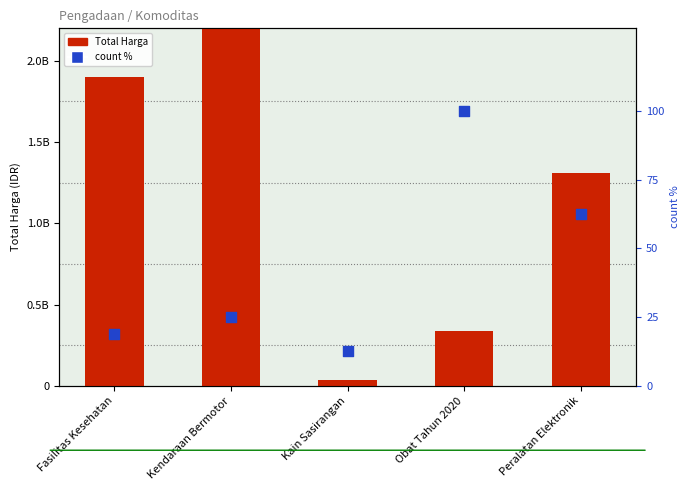

At how many categories does at least one series exceed 3746201642?

1